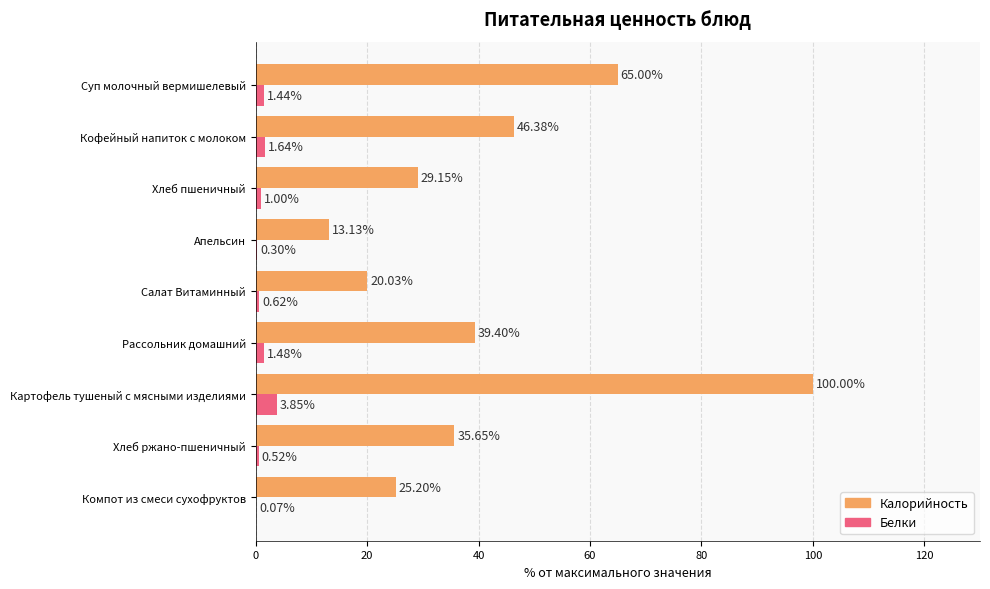

At which label is Белки closest to 1?

Хлеб пшеничный